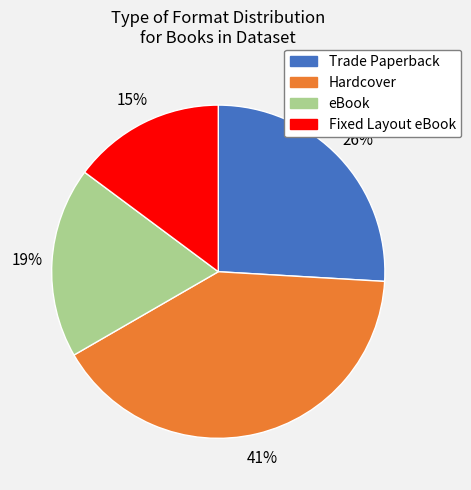

Combined, do Trade Paperback and Hardcover account for over 50%?

Yes